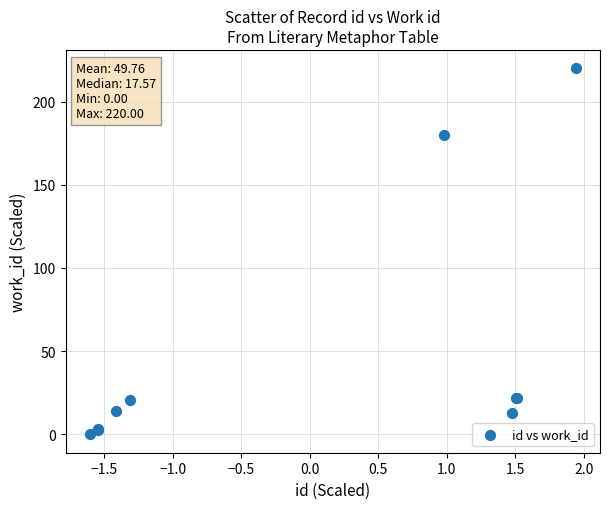

What Y value in the scatter plot is closest to 110?

179.6